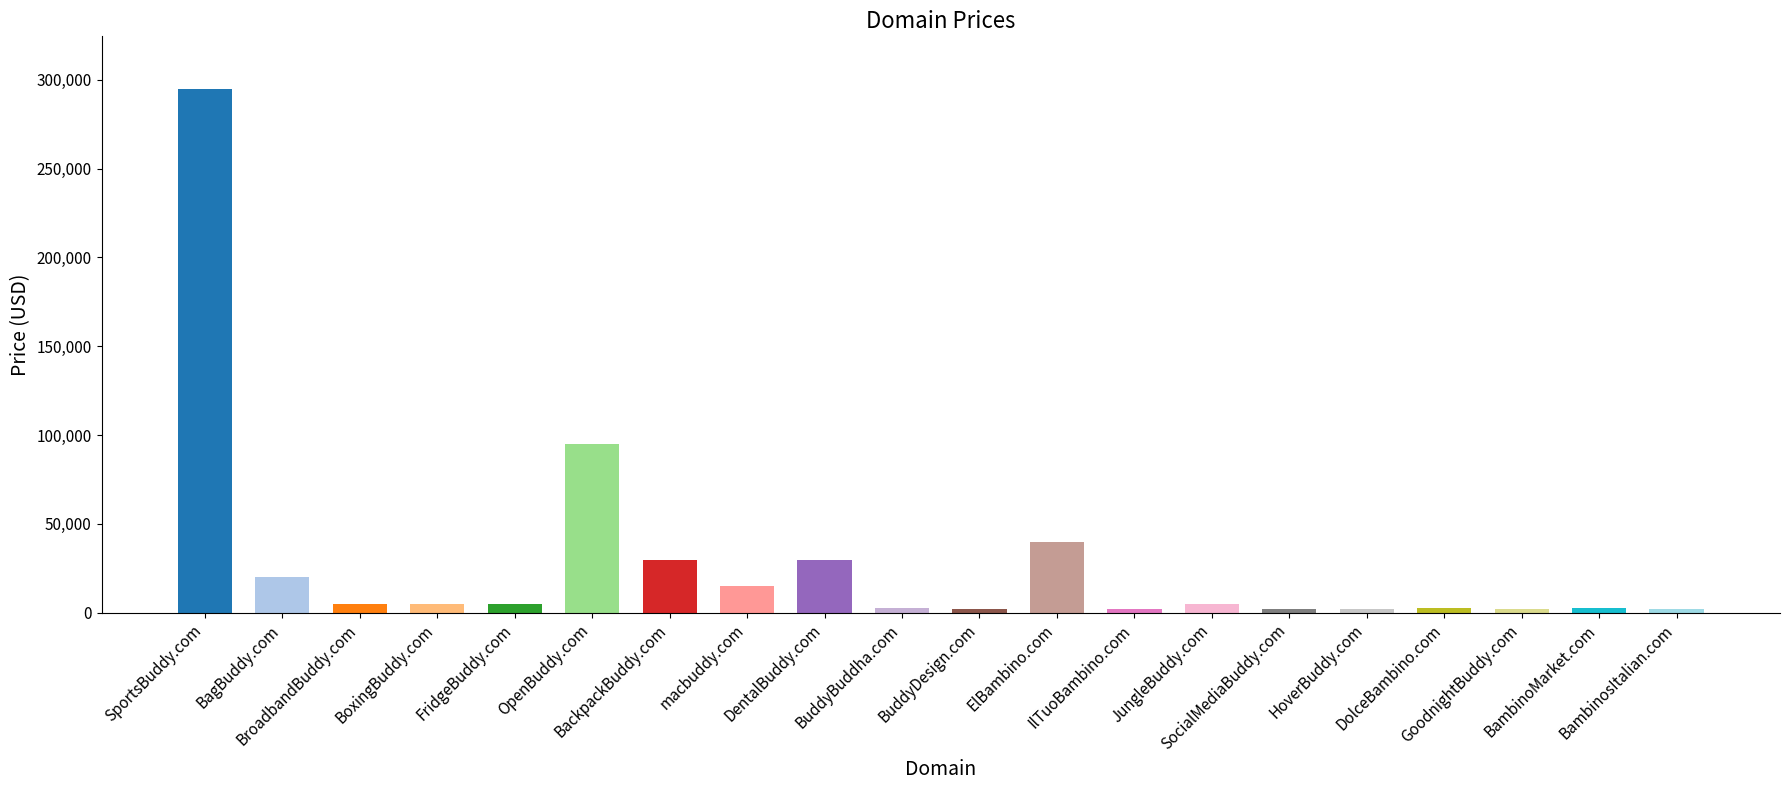

What is the greatest value displayed?

294888